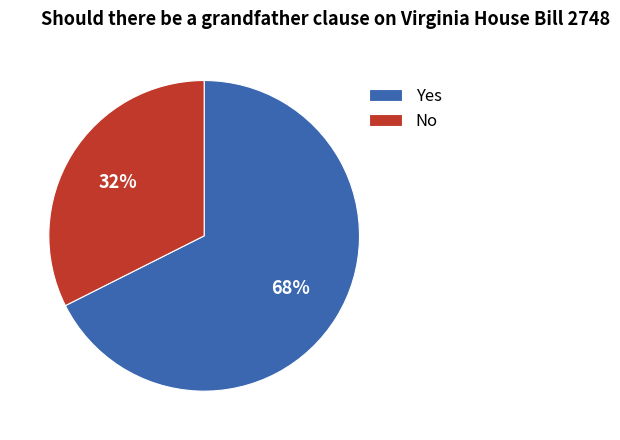

Between Yes and No, which is larger?

Yes